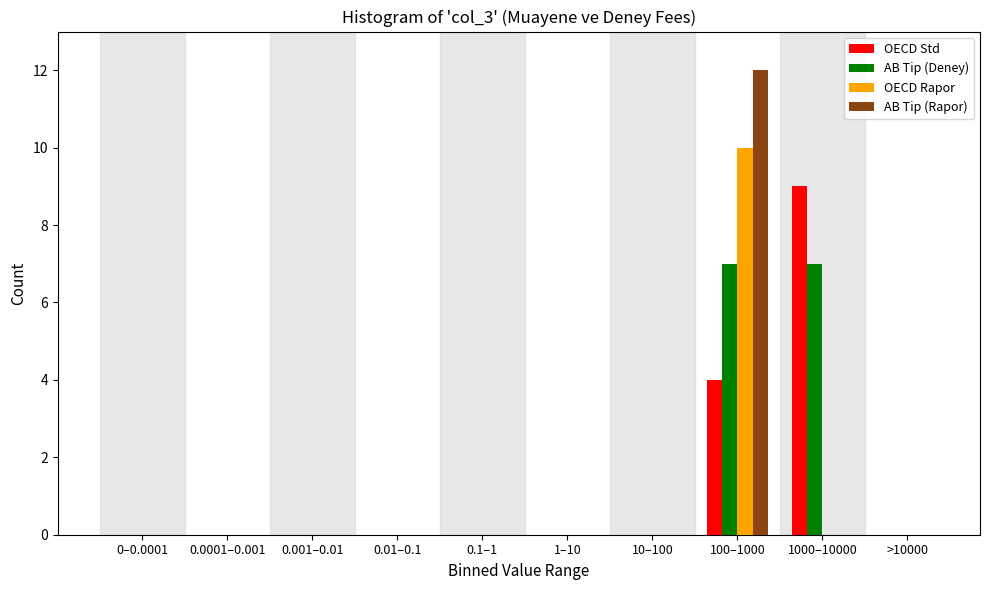

Between 0.0001–0.001 and 1000–10000, which series saw the biggest shift?

OECD Std